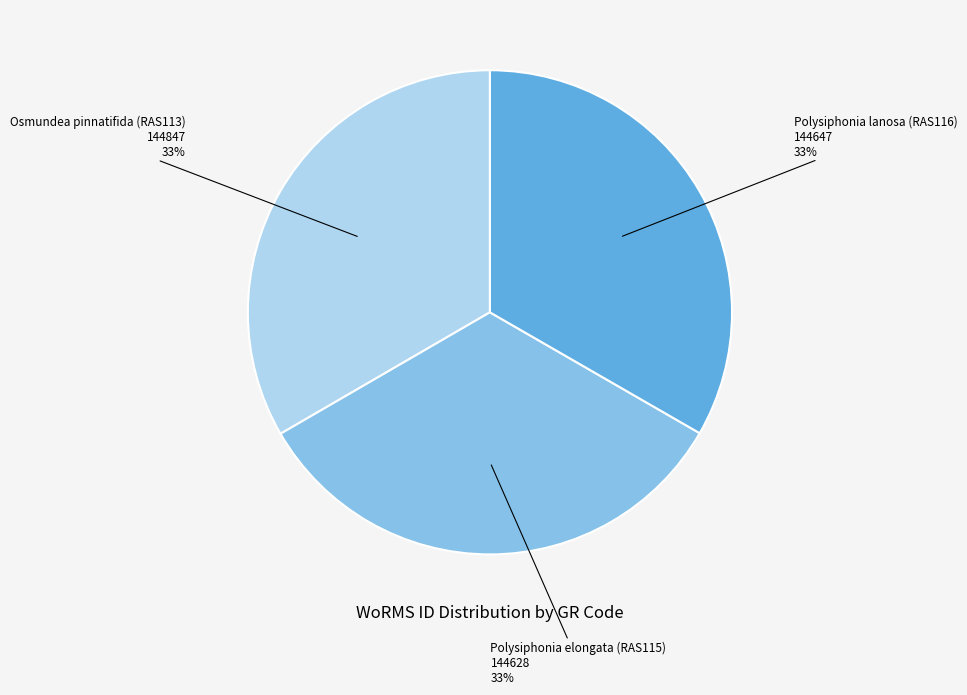

To the nearest percent, what portion does Osmundea pinnatifida (RAS113) represent?

33%